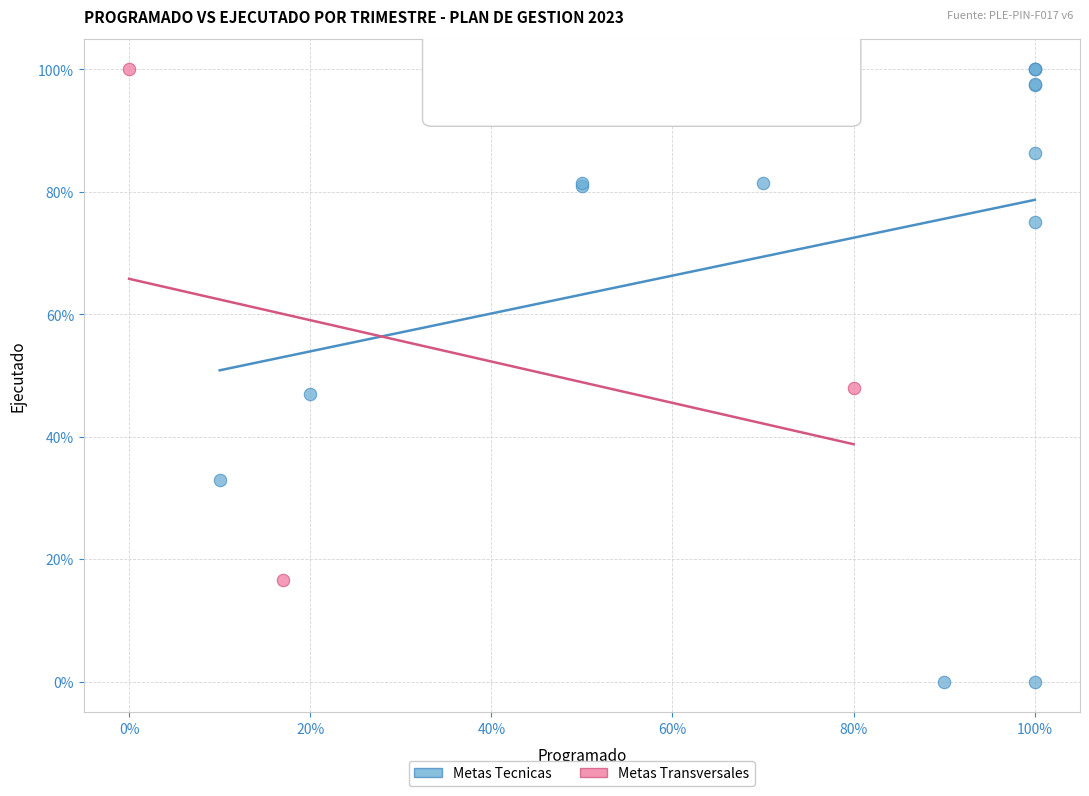

Which series reaches the minimum Y coordinate?

Metas Tecnicas